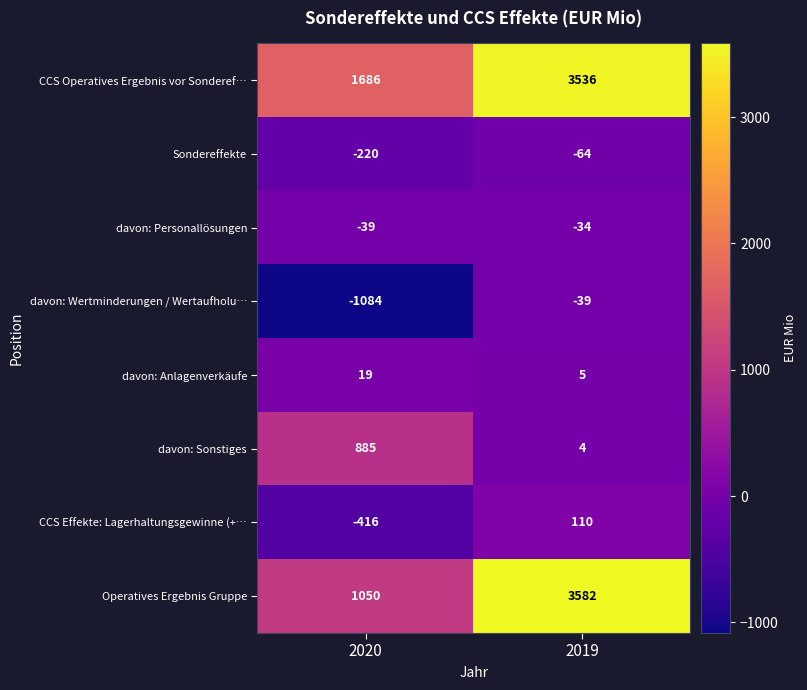

Where is CCS Effekte: Lagerhaltungsgewinne (+… nearest to the value -153?

2020